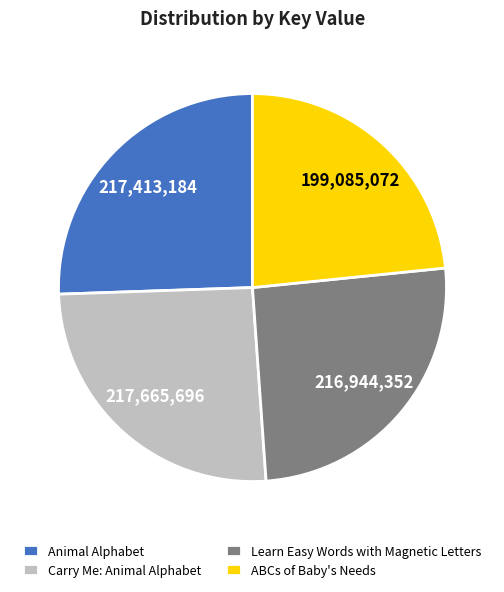

Is there a majority slice in this chart?

No